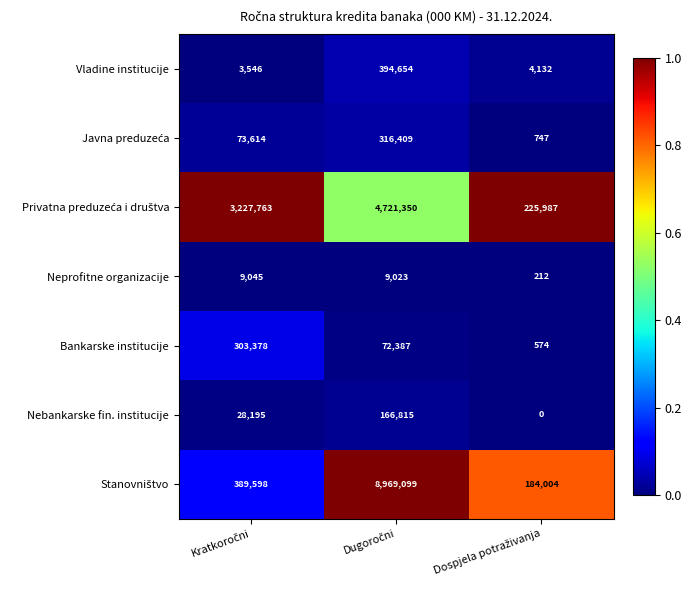

What is the average value of the Nebankarske fin. institucije series?

65003